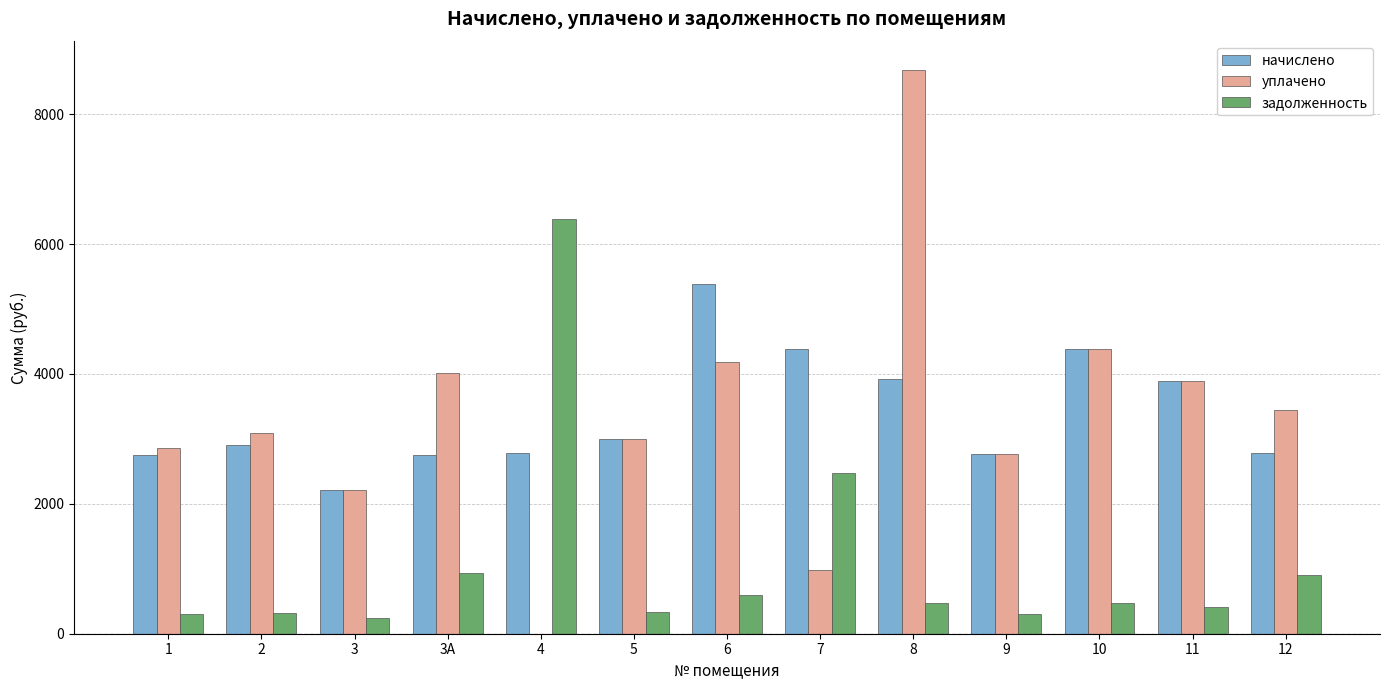

How many groups of bars are there?

13